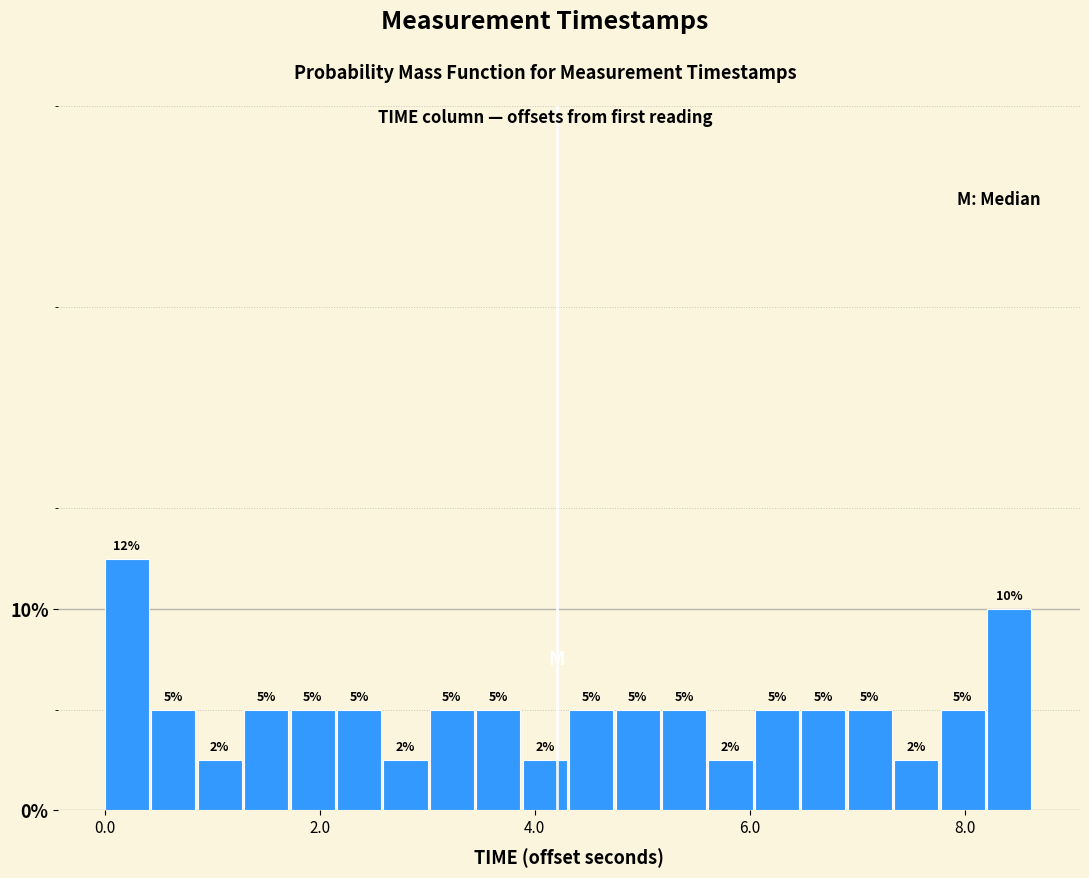

Around what value on the x-axis is the tallest bar? Give the approximate position of its centre, as read against the axis.

0.2